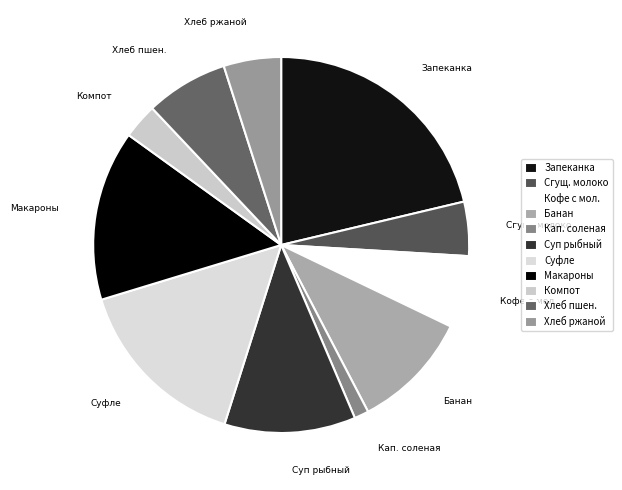

Between Макароны and Кофе с мол., which is larger?

Макароны